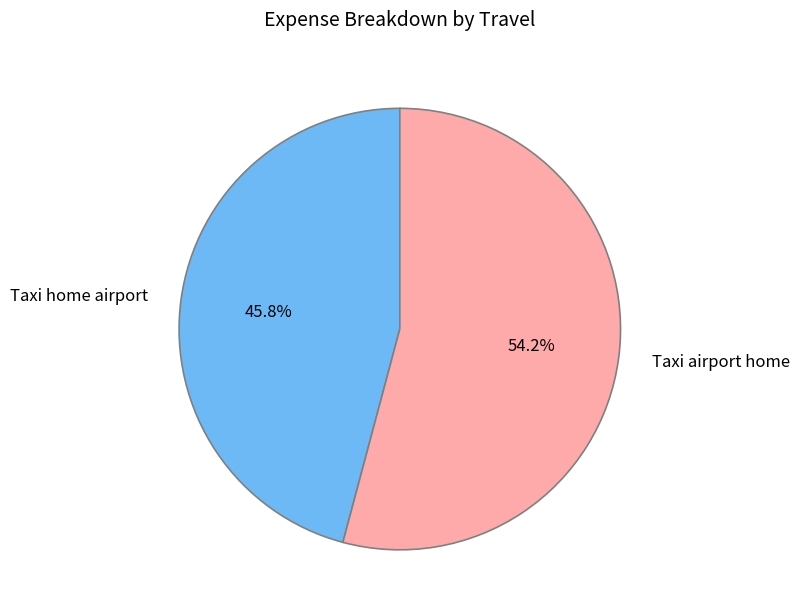

What percentage is the Taxi home airport slice, to the nearest percent?

46%